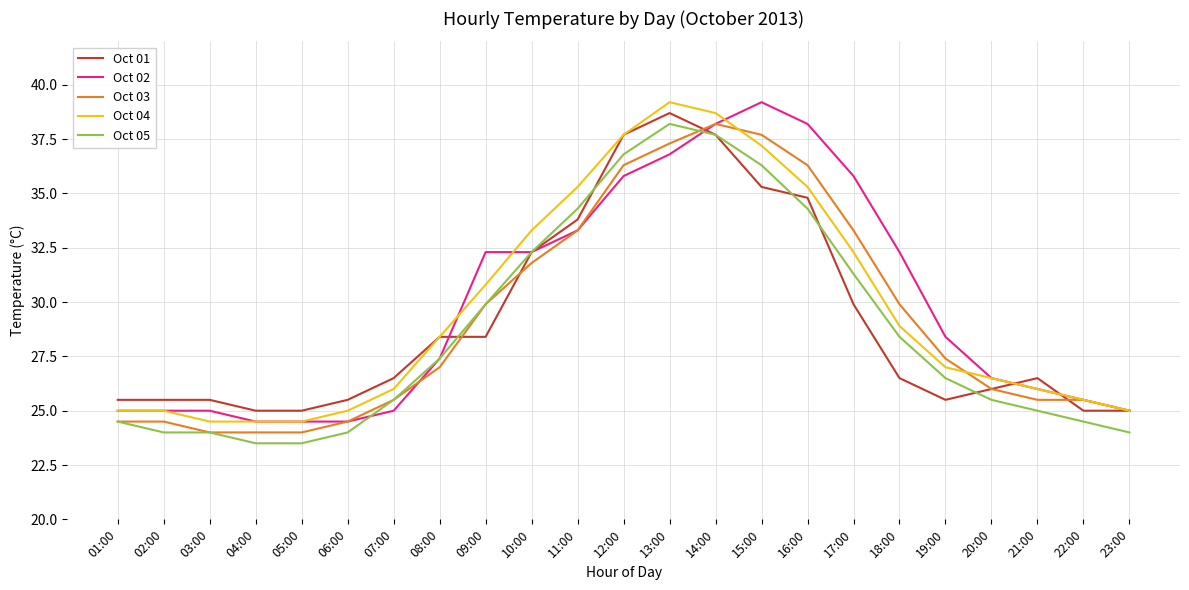

Reading left to right, what are all the values shown in this chart?

Oct 01: 25.5	25.5	25.5	25.0	25.0	25.5	26.5	28.4	28.4	32.3	33.8	37.7	38.7	37.7	35.3	34.8	29.9	26.5	25.5	26.0	26.5	25.0	25.0
Oct 02: 25.0	25.0	25.0	24.5	24.5	24.5	25.0	27.4	32.3	32.3	33.3	35.8	36.8	38.2	39.2	38.2	35.8	32.3	28.4	26.5	26.0	25.5	25.0
Oct 03: 24.5	24.5	24.0	24.0	24.0	24.5	25.5	27.0	29.9	31.8	33.3	36.3	37.3	38.2	37.7	36.3	33.3	29.9	27.4	26.0	25.5	25.5	25.0
Oct 04: 25.0	25.0	24.5	24.5	24.5	25.0	26.0	28.4	30.8	33.3	35.3	37.7	39.2	38.7	37.2	35.3	32.3	28.9	27.0	26.5	26.0	25.5	25.0
Oct 05: 24.5	24.0	24.0	23.5	23.5	24.0	25.5	27.4	29.9	32.3	34.3	36.8	38.2	37.7	36.3	34.3	31.3	28.4	26.5	25.5	25.0	24.5	24.0